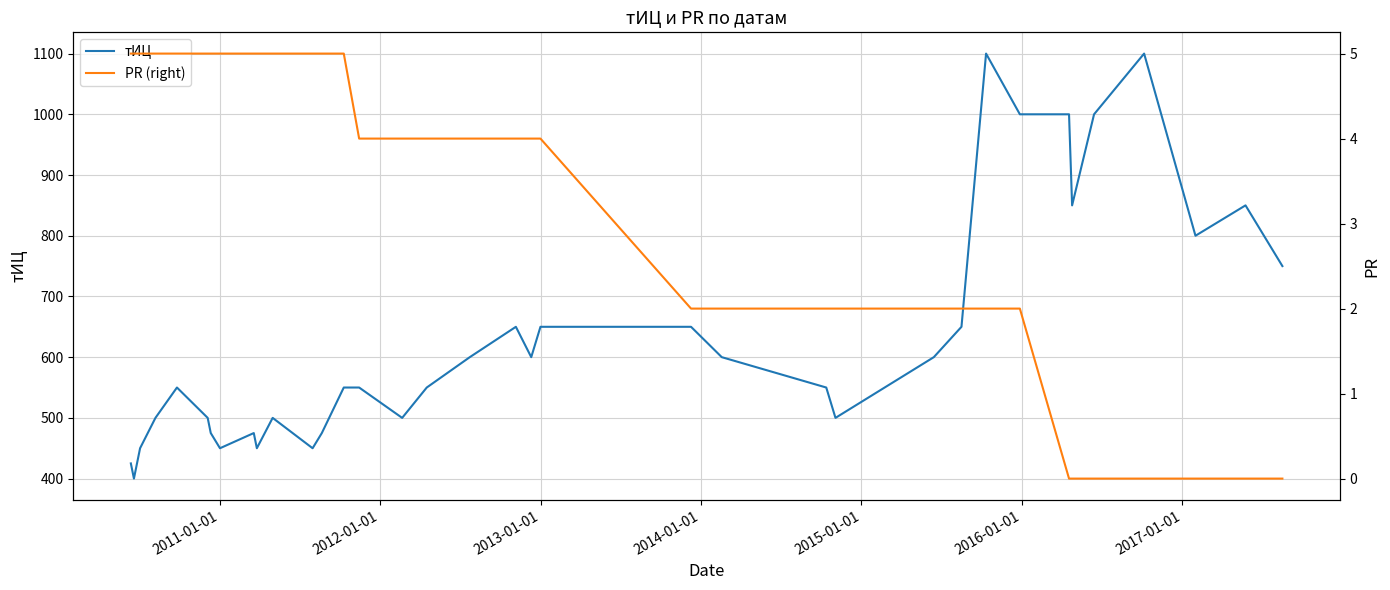

What is the lowest value of the тИЦ series?

400